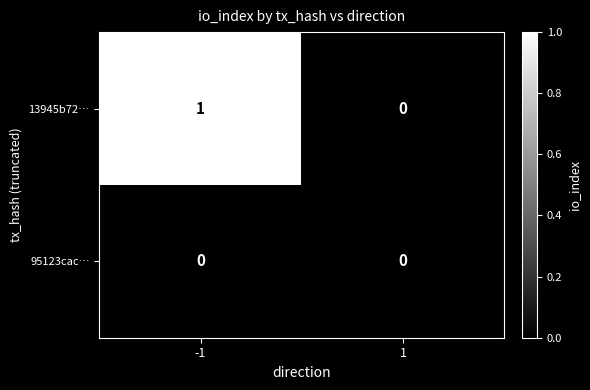

Which series has the largest total across all categories?

13945b72…